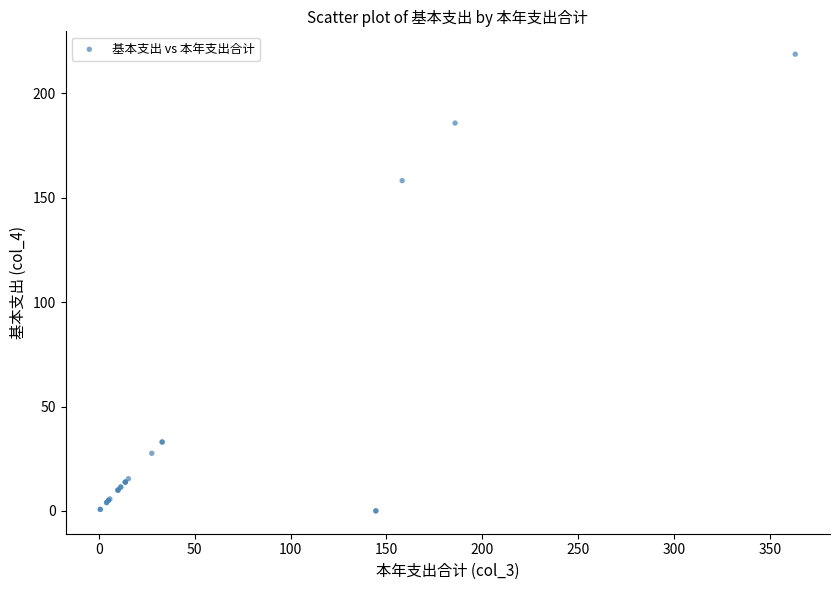

What Y value in the scatter plot is closest to 109?

158.2